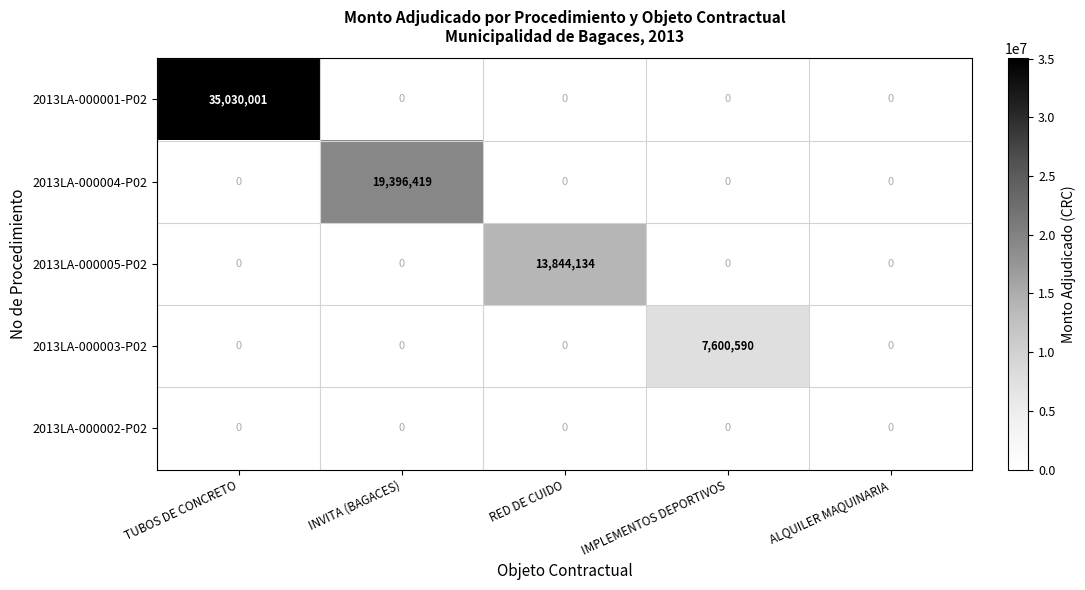

What is the difference between the maximum and second lowest values in the 2013LA-000001-P02 series?

35030001